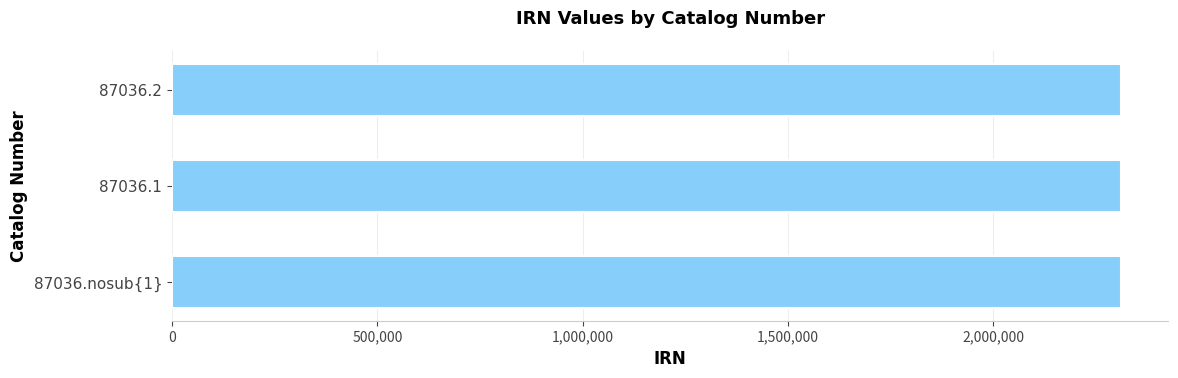

Is it true that the value at 87036.2 is 662814?

False